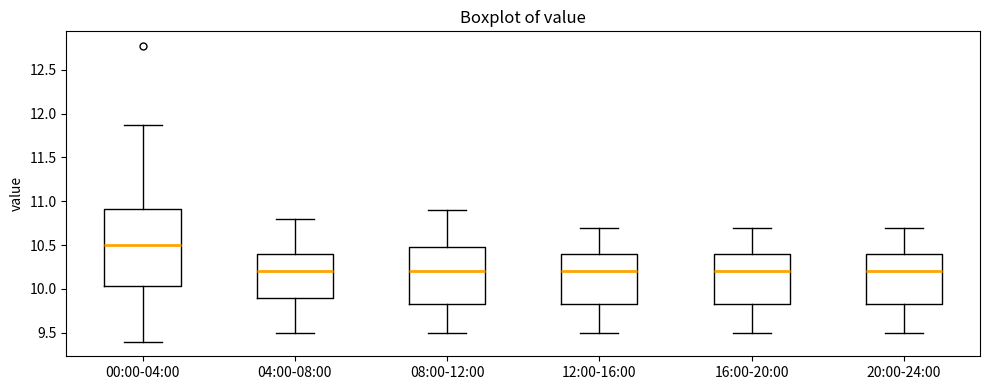

Reading left to right, transcribe this box plot: for each box, give where its median line is, the range the box spans, and where its two whiskers end, as read against the y-axis. The values are not printed on the chart, so give them approximately, as read against the axis.

00:00-04:00: median 10.50, box 10.05 to 10.90, whiskers 9.40 to 11.85
04:00-08:00: median 10.20, box 9.90 to 10.40, whiskers 9.50 to 10.80
08:00-12:00: median 10.20, box 9.85 to 10.50, whiskers 9.50 to 10.90
12:00-16:00: median 10.20, box 9.85 to 10.40, whiskers 9.50 to 10.70
16:00-20:00: median 10.20, box 9.85 to 10.40, whiskers 9.50 to 10.70
20:00-24:00: median 10.20, box 9.85 to 10.40, whiskers 9.50 to 10.70